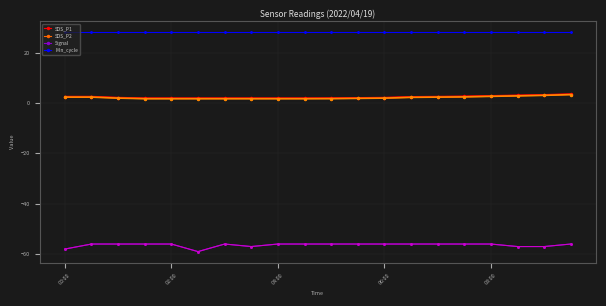

What position from the left is 15?

16